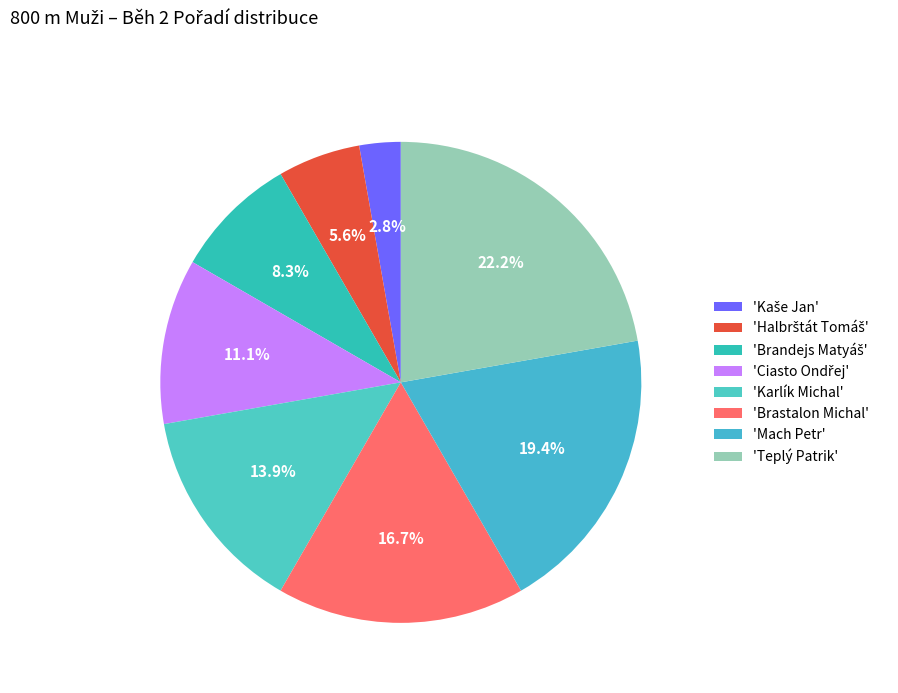

How many slices are in this pie chart?

8